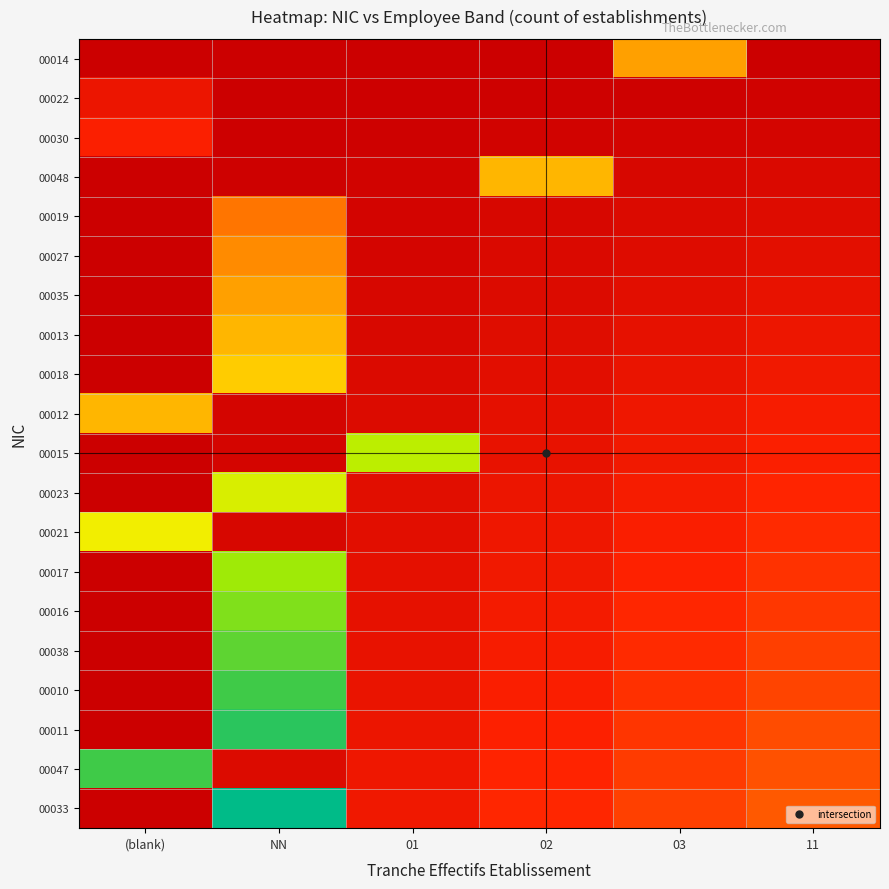

Between (blank) and 02, which is larger?

(blank)